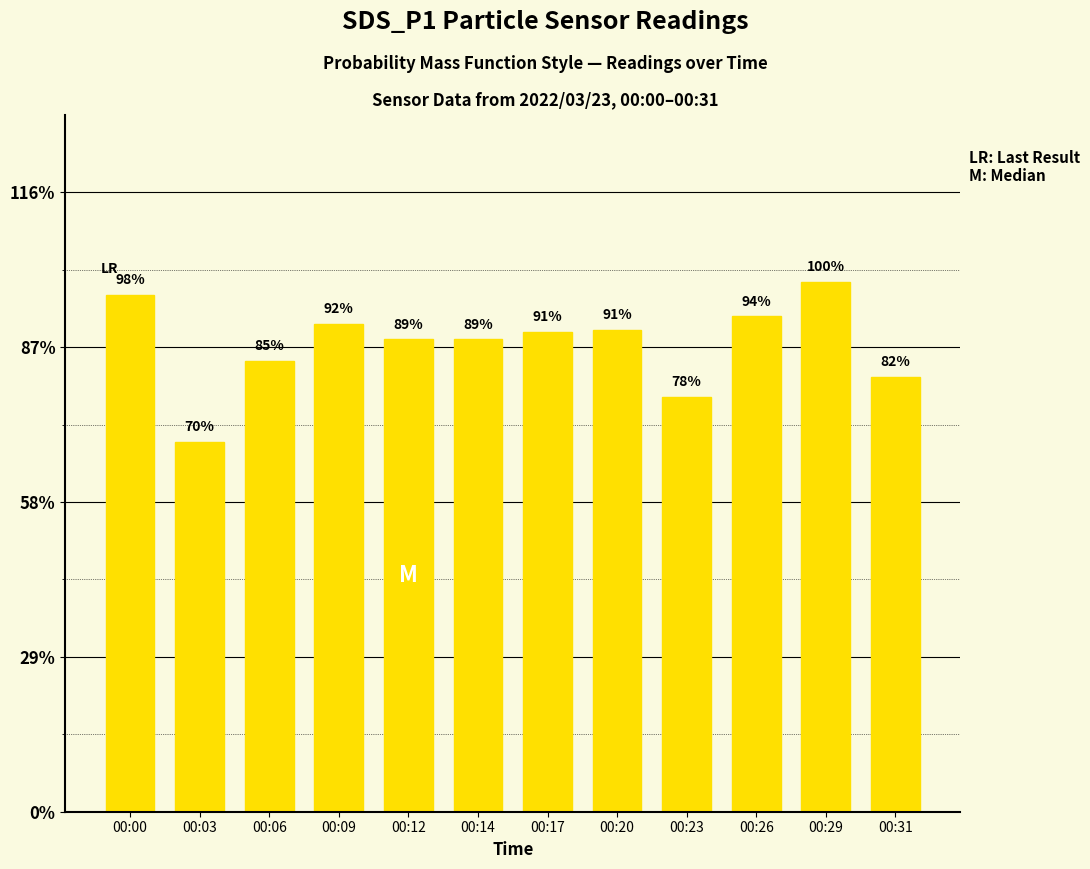

At which label does the data first exceed 31?

00:00